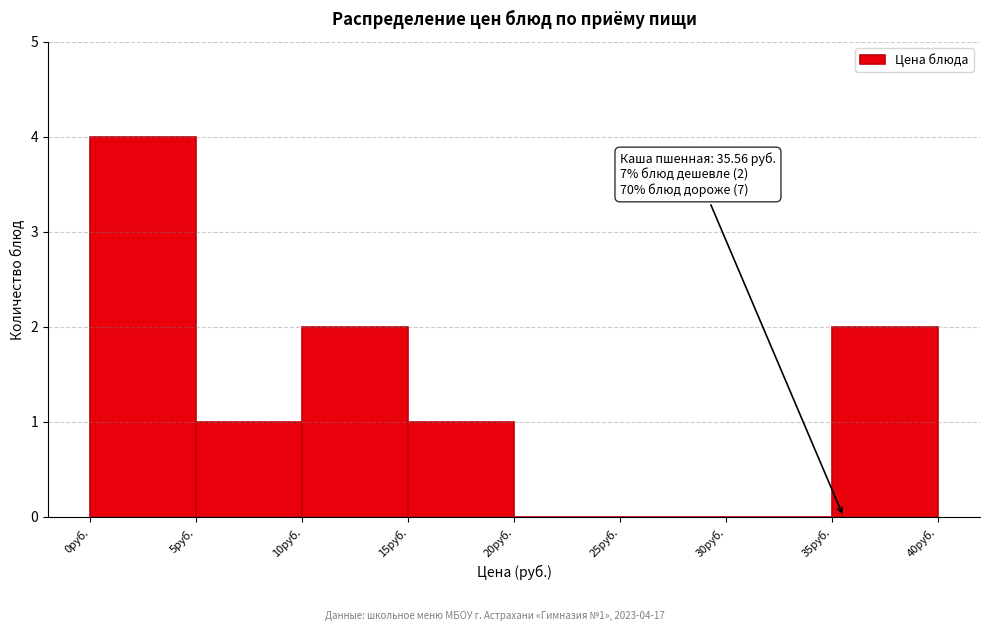

Over which range of the x-axis is the bar tallest?

0 to 5